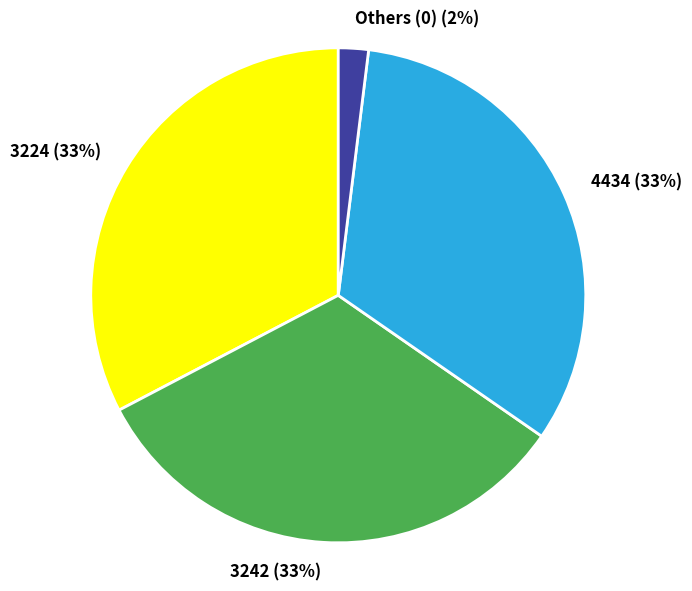

True or false: 4434 accounts for 33% of the total.

True